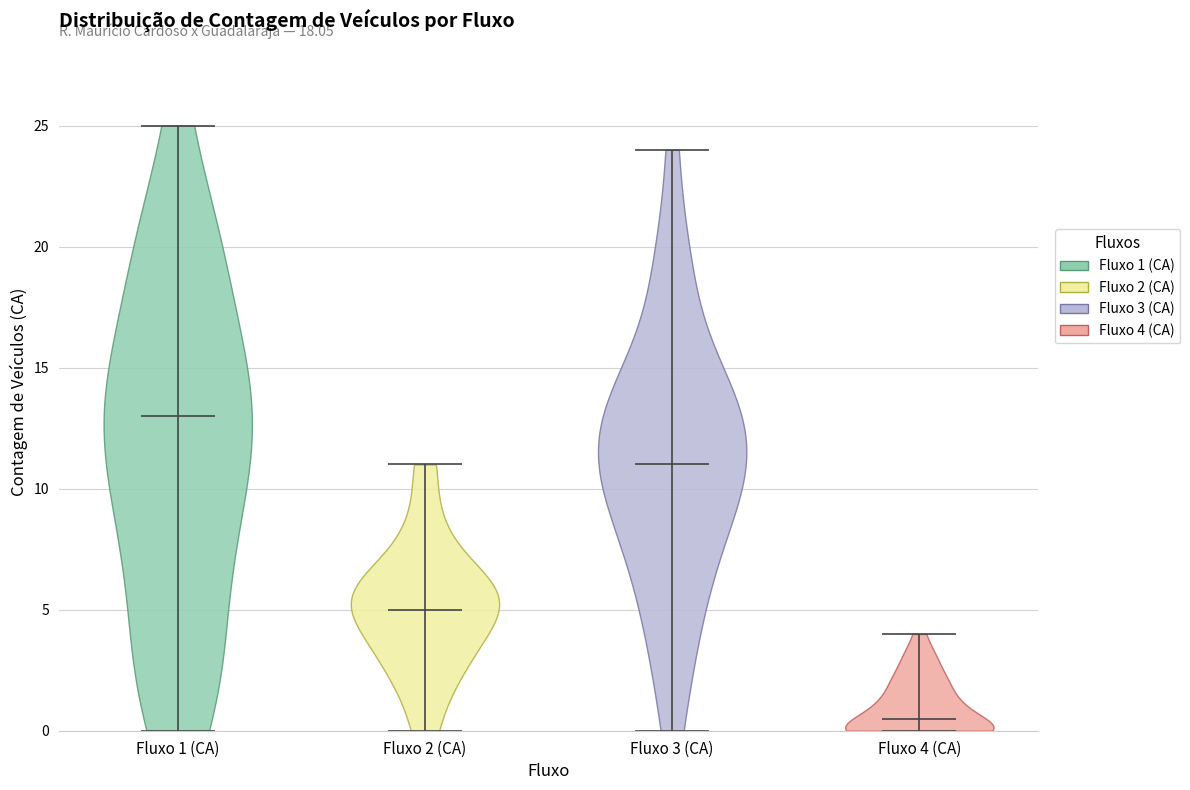

Which violin has the highest median line?

Fluxo 1 (CA)